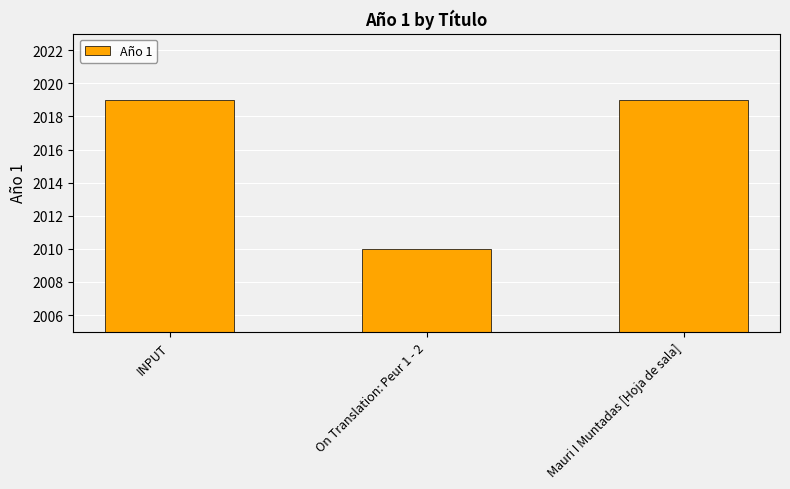

What is the ratio of the value at Mauri I Muntadas [Hoja de sala] to the value at On Translation: Peur 1 - 2?

1.0